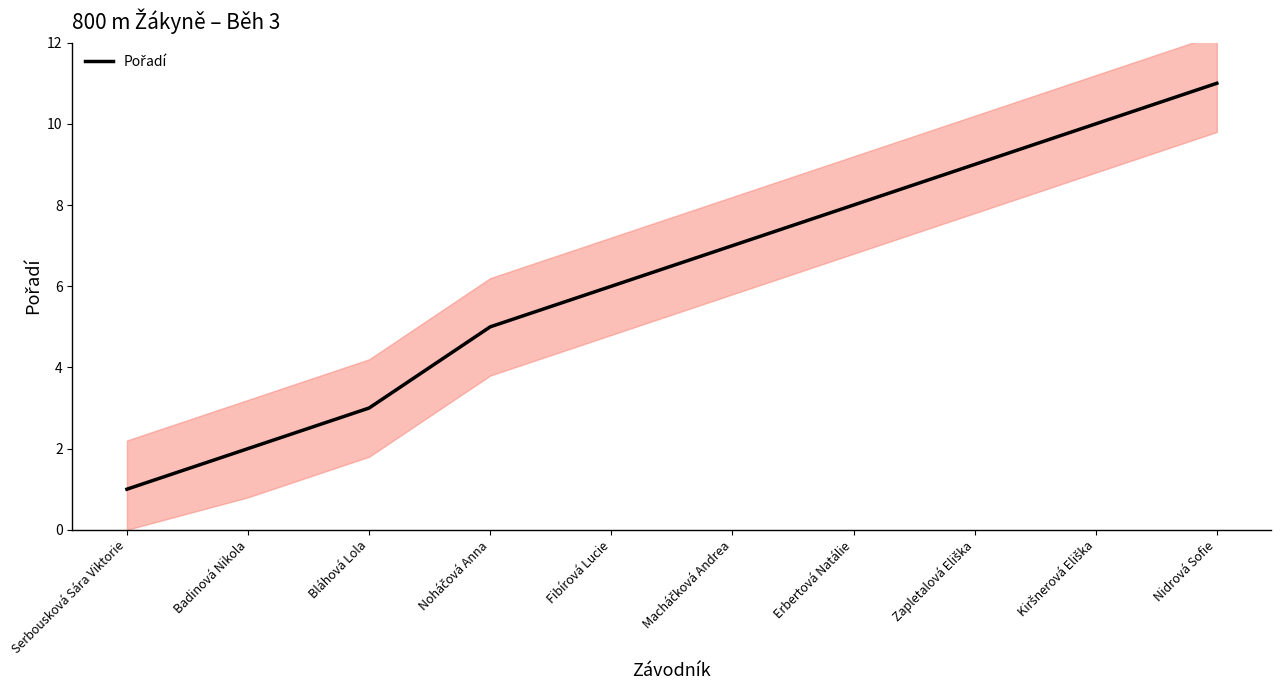

How many lines are shown in the chart?

1